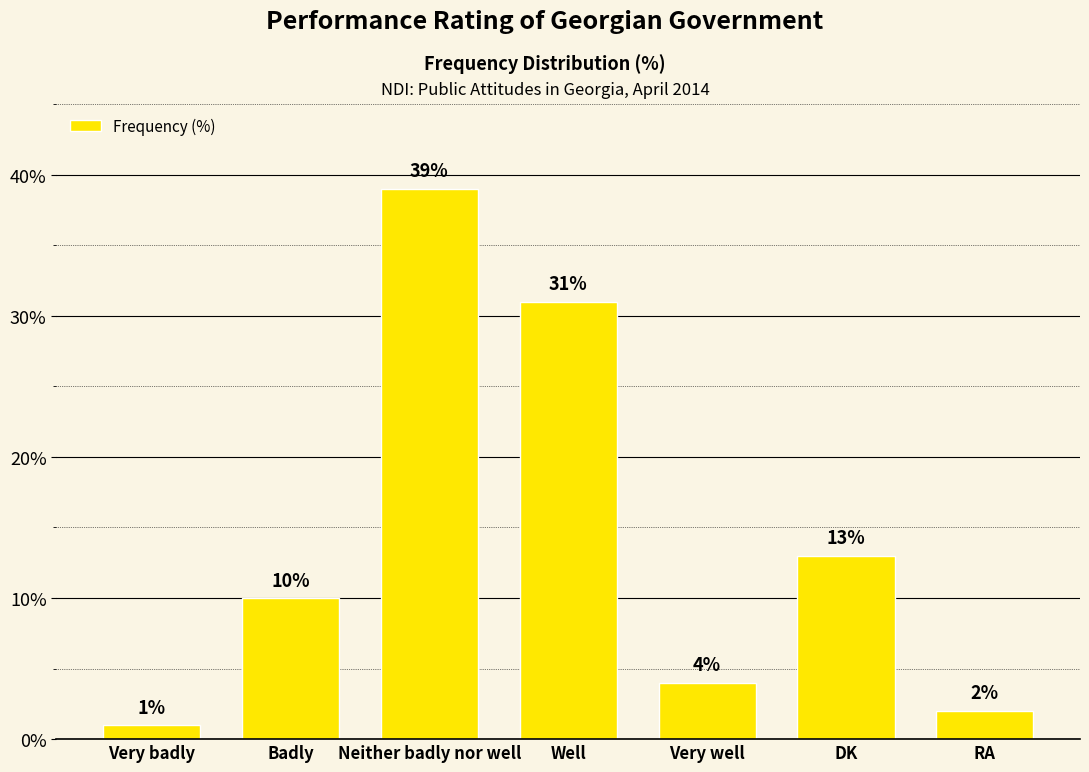

The chart shows a value of 24 at Neither badly nor well. True or false?

False